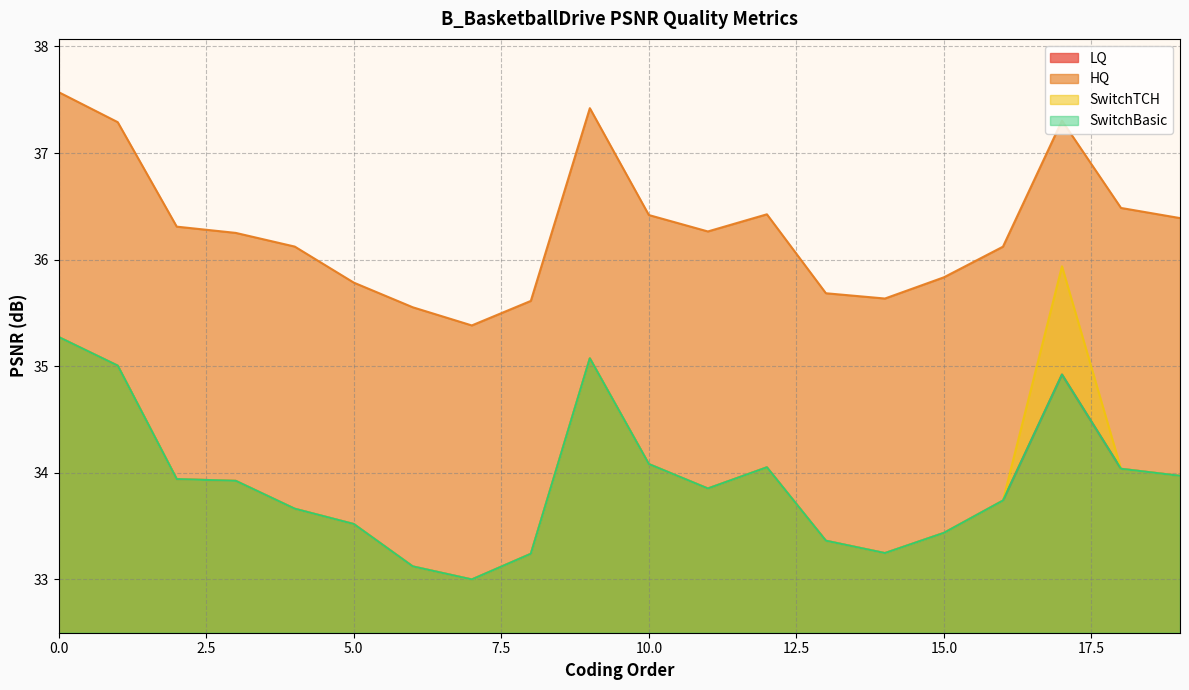

Count the number of data series in this chart.

4